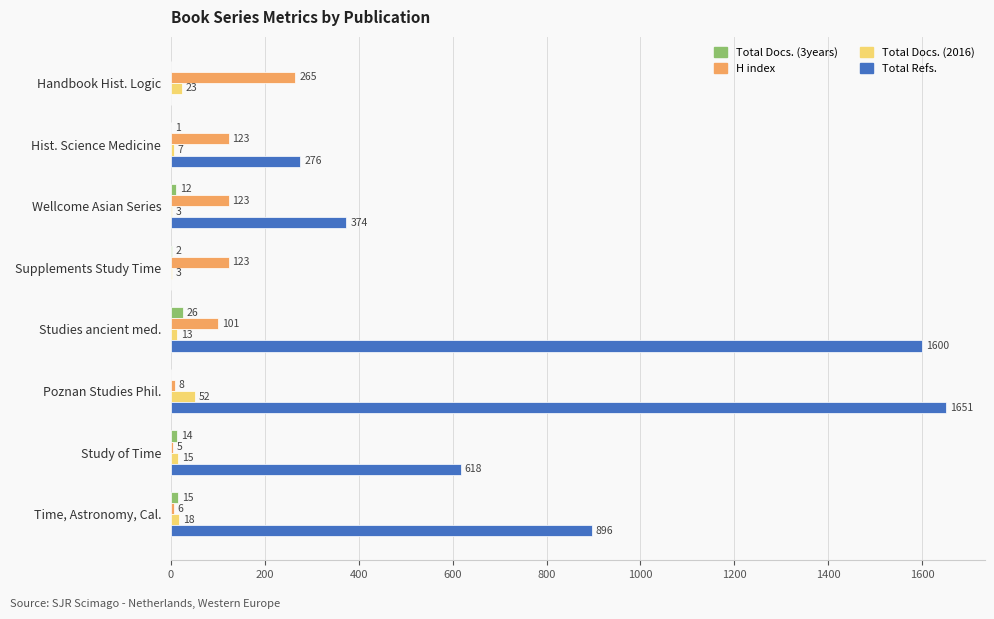

Is it true that Total Refs. equals 1513 at Time, Astronomy, Cal.?

False